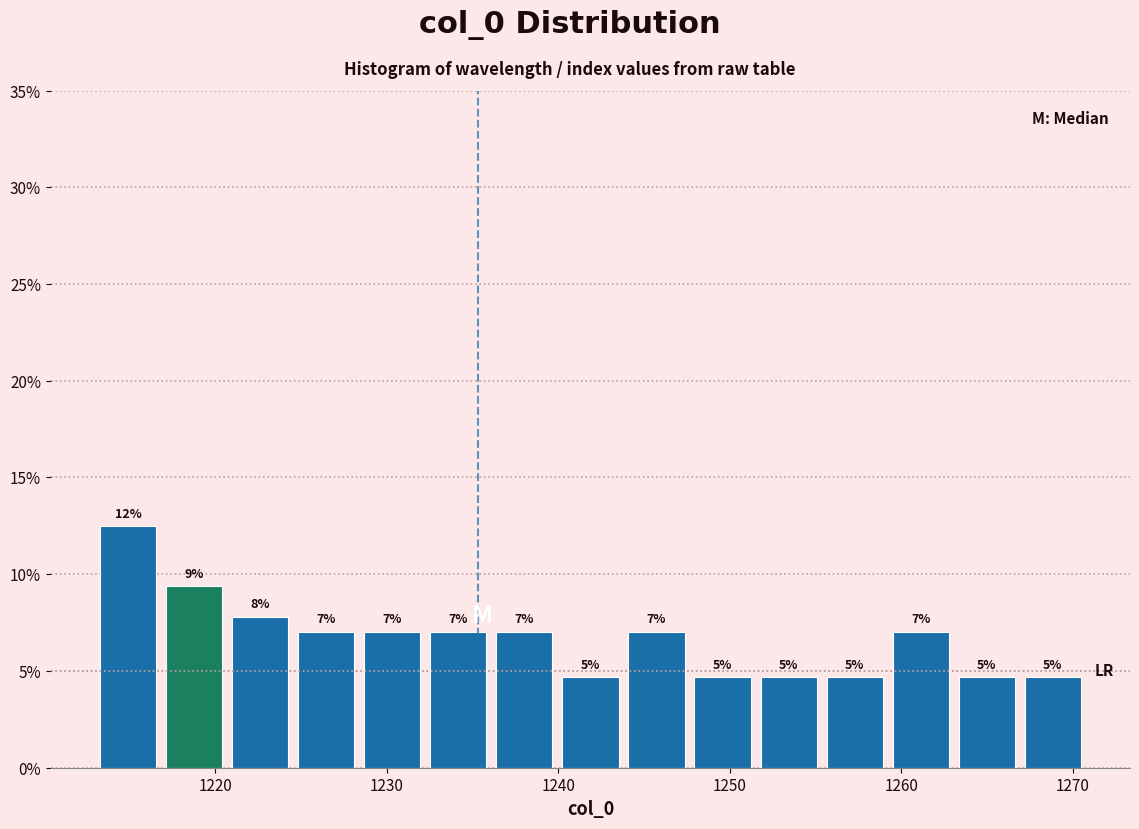

Read against the x-axis, roughly where is the centre of the tallest bar?

1215